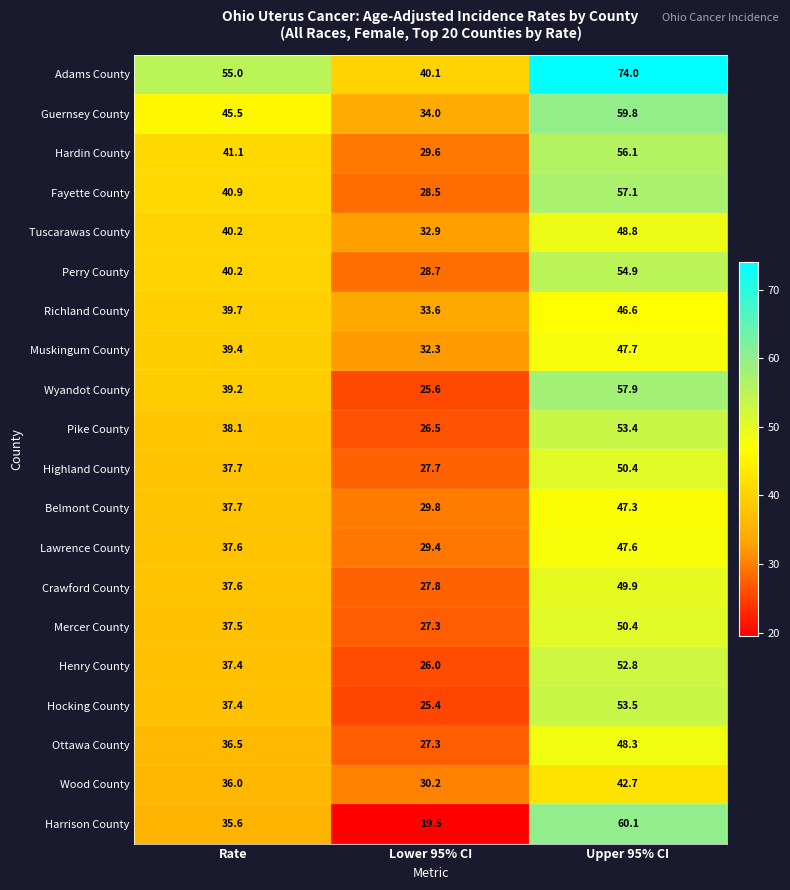

What is the smallest value displayed?

19.5